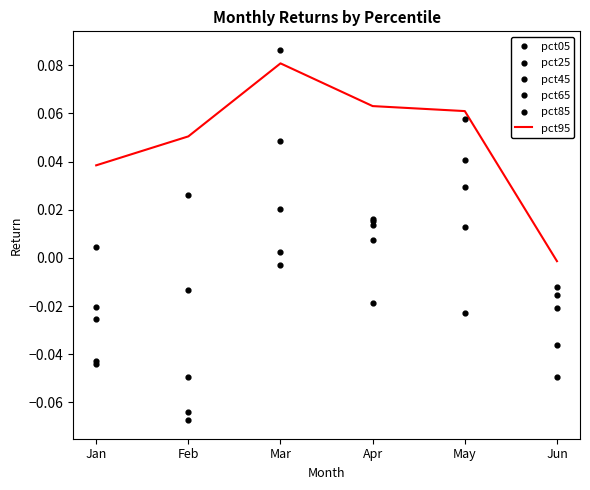

Which series contains the lowest Y value?

pct25